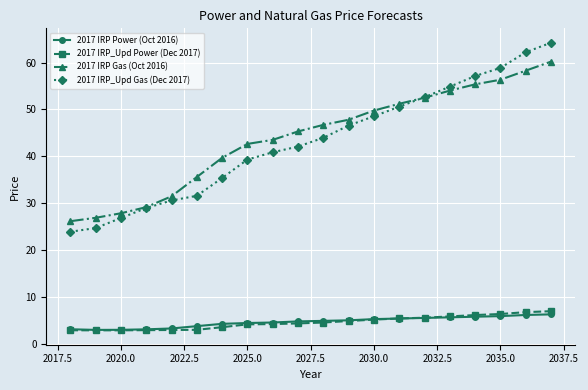

True or false: 2017 IRP_Upd Gas (Dec 2017) and 2017 IRP_Upd Power (Dec 2017) cross at least once.

False